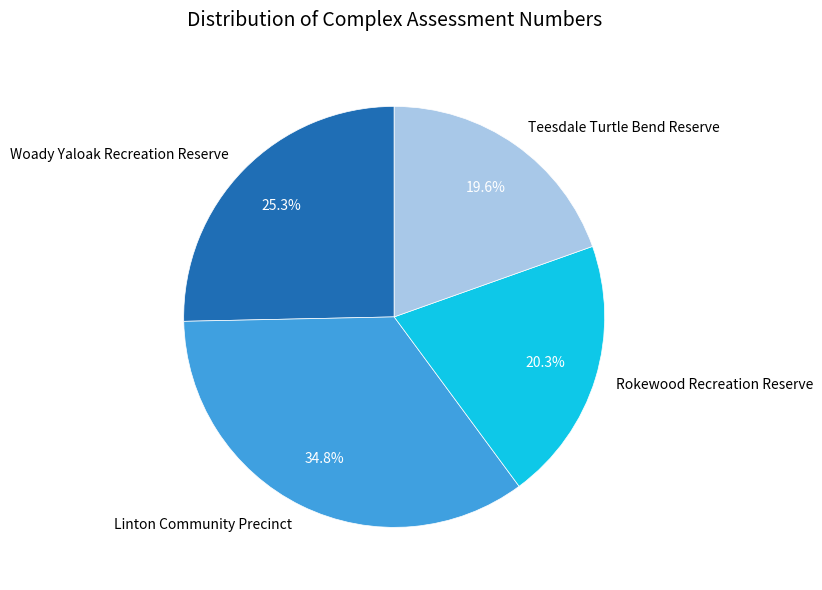

To the nearest percent, what is the difference between the Teesdale Turtle Bend Reserve and Rokewood Recreation Reserve slice percentages?

1%